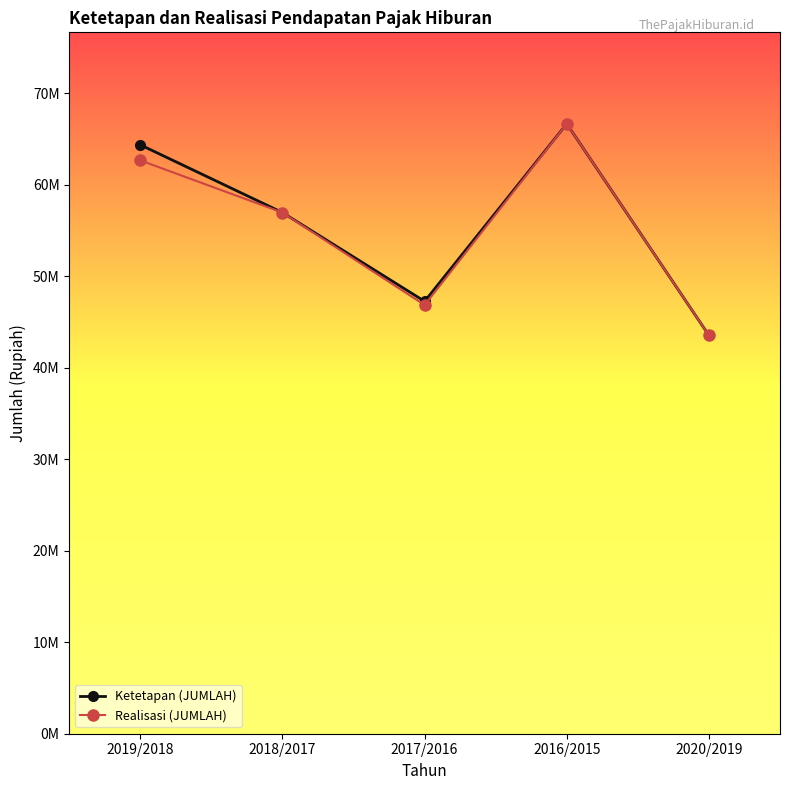

What is the total value across all series at 2018/2017?

113900000